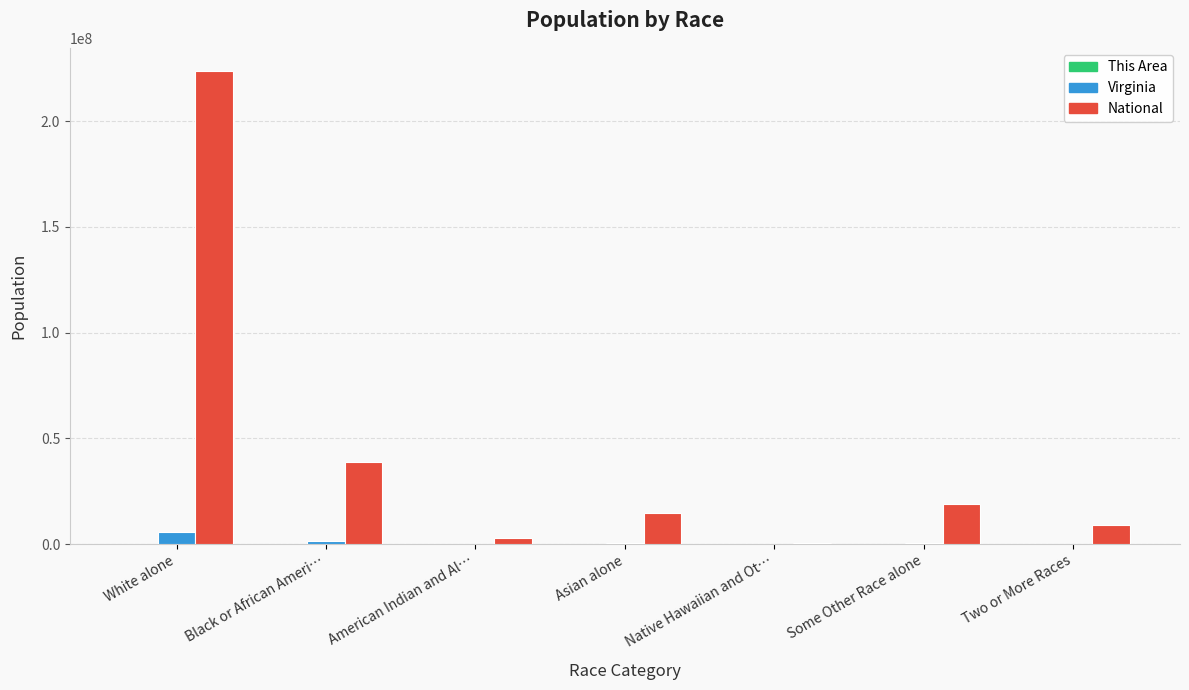

Where is Virginia nearest to the value 2746416?

Black or African Ameri…